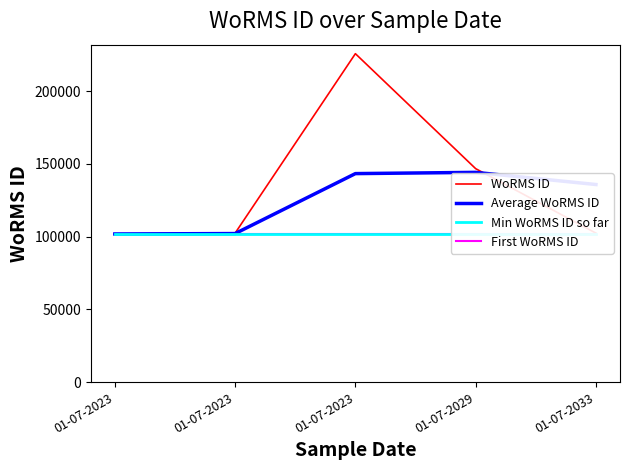

What is the average value of the Min WoRMS ID so far series?

101864.0